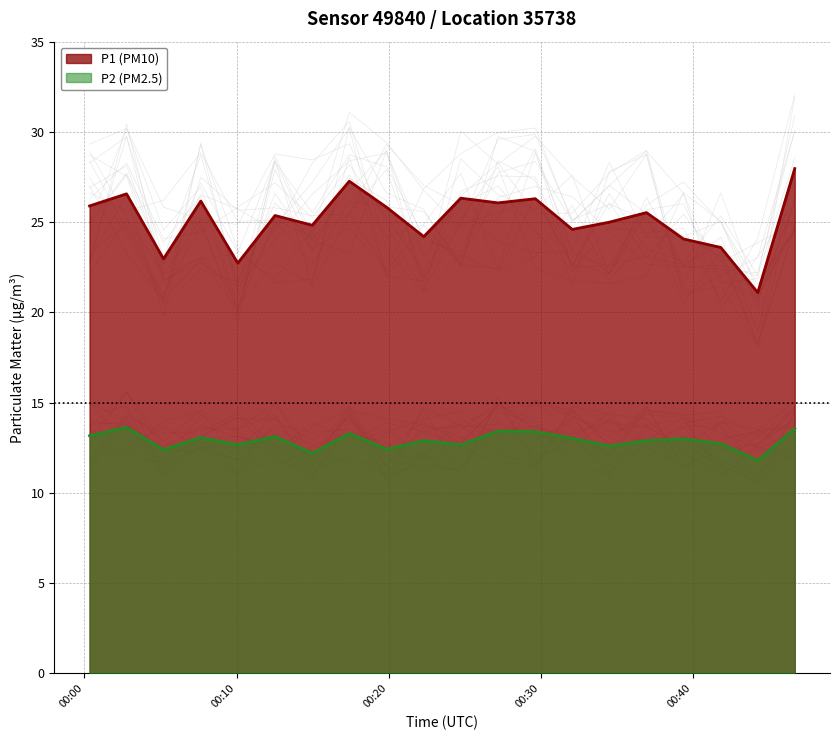

True or false: P2 (PM2.5) and P1 (PM10) cross at least once.

False